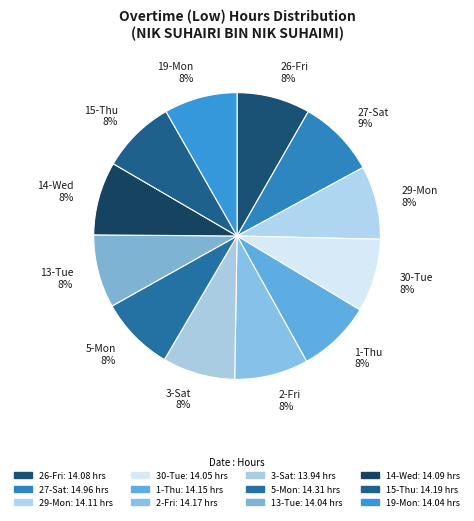

Between 27-Sat 9% and 3-Sat 8%, which is larger?

27-Sat 9%